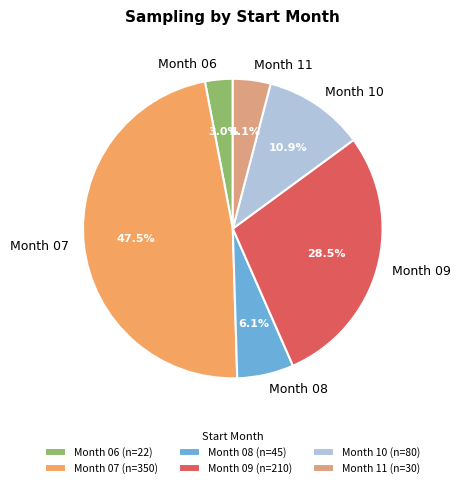

What portion of the pie excludes Month 11?

95.9%